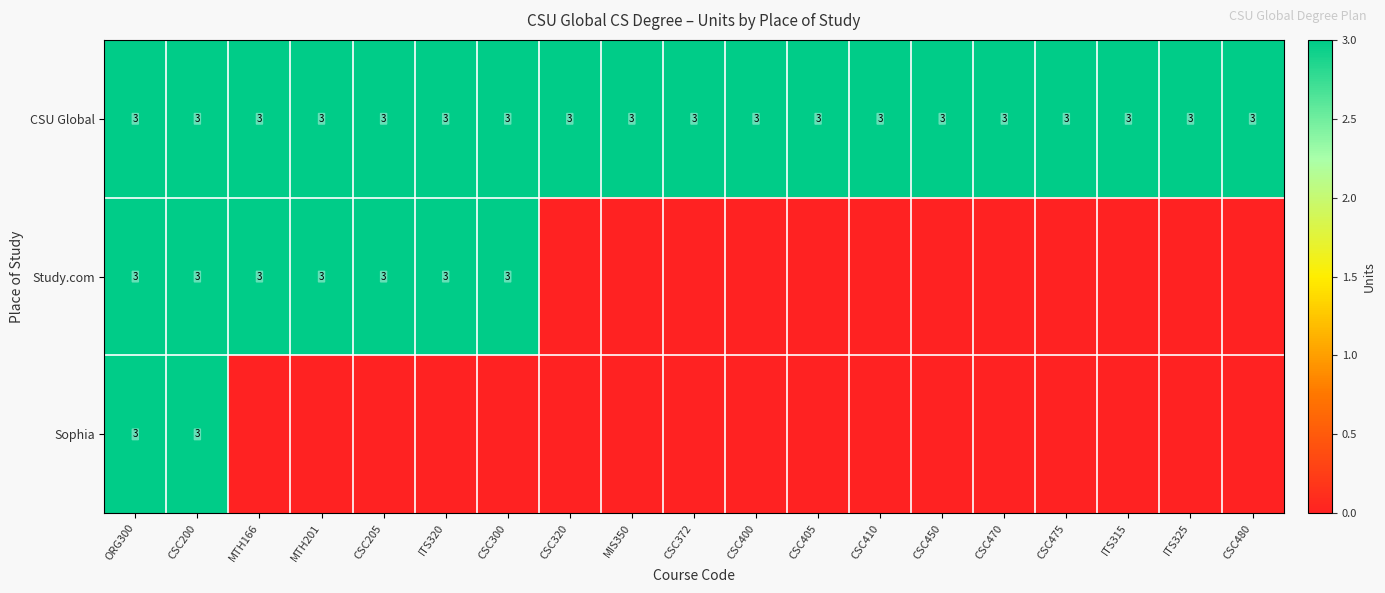

The value of CSU Global at CSC480 is 1. True or false?

False